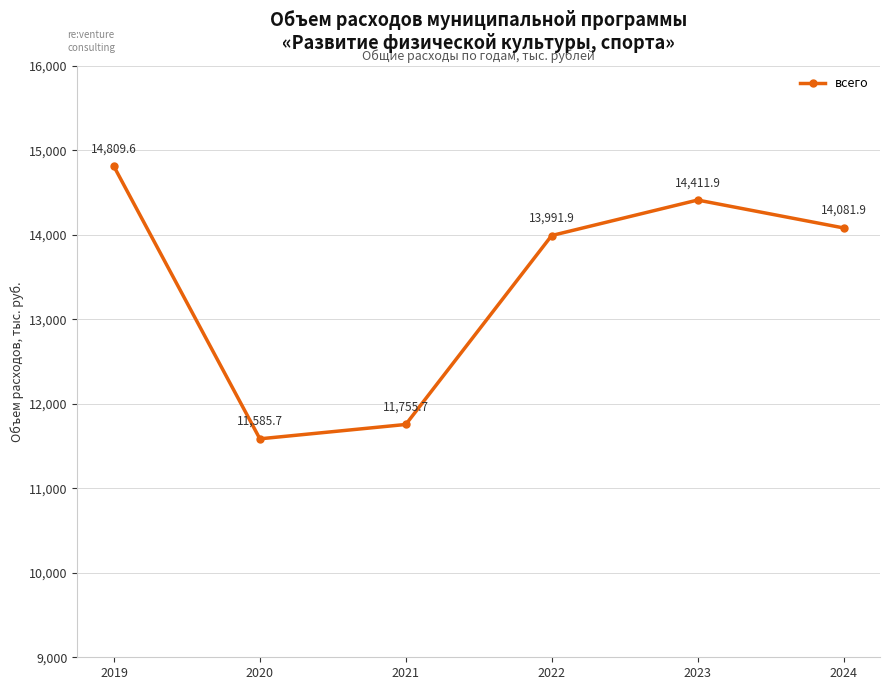

How many lines are shown in the chart?

1